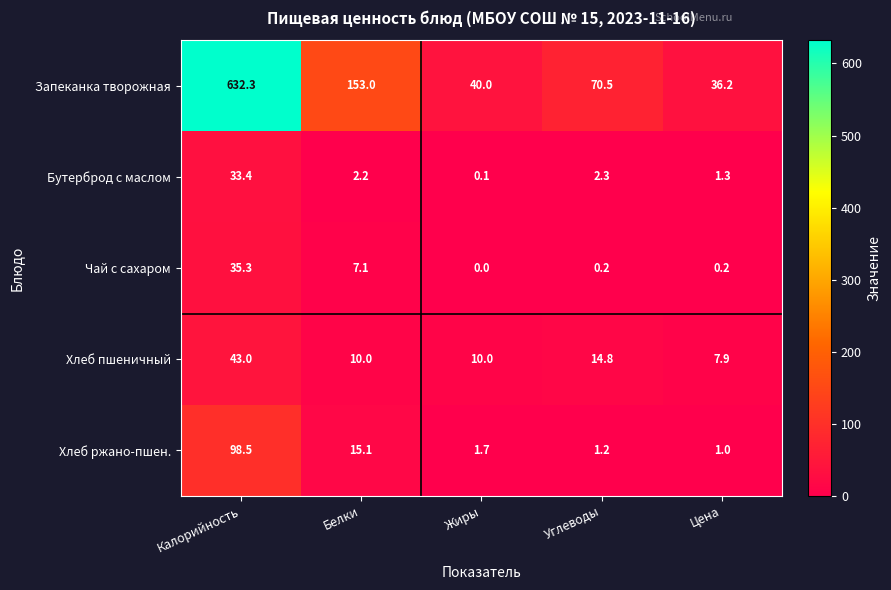

The value of Чай с сахаром at Калорийность is 35.3. True or false?

True